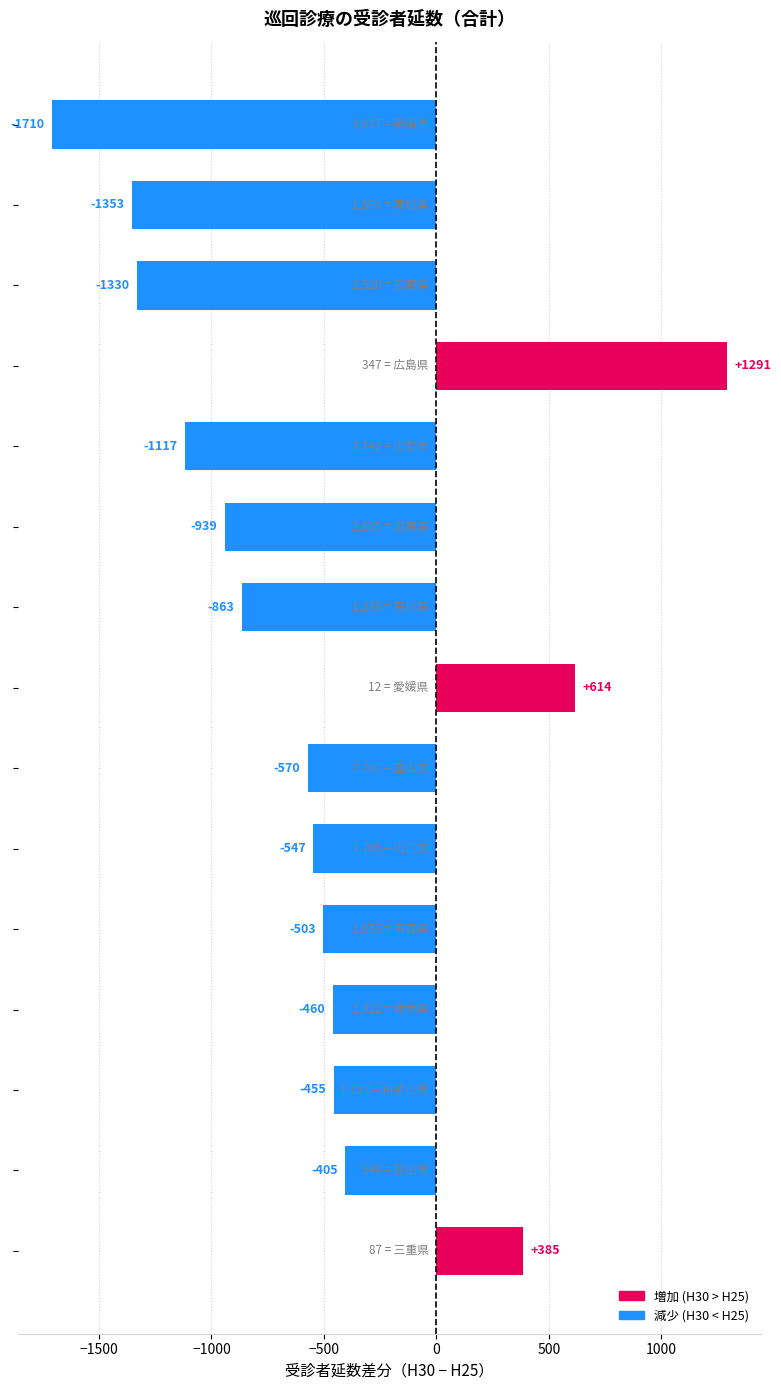

How many bars are there in total?

15